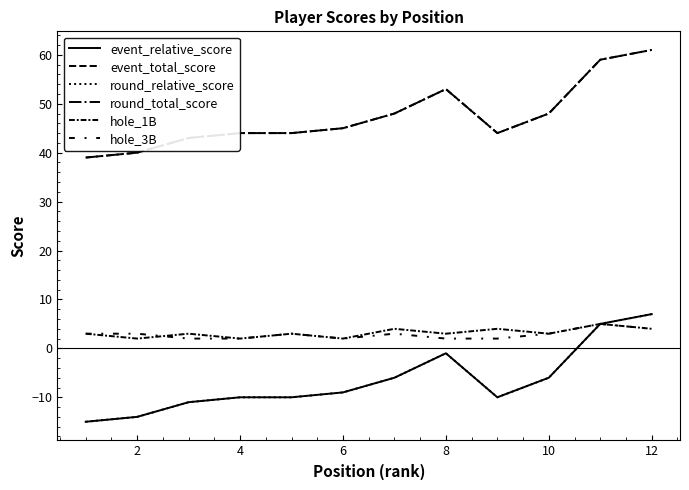

In event_total_score, how many points are lower than both neighbors (excluding endpoints)?

1